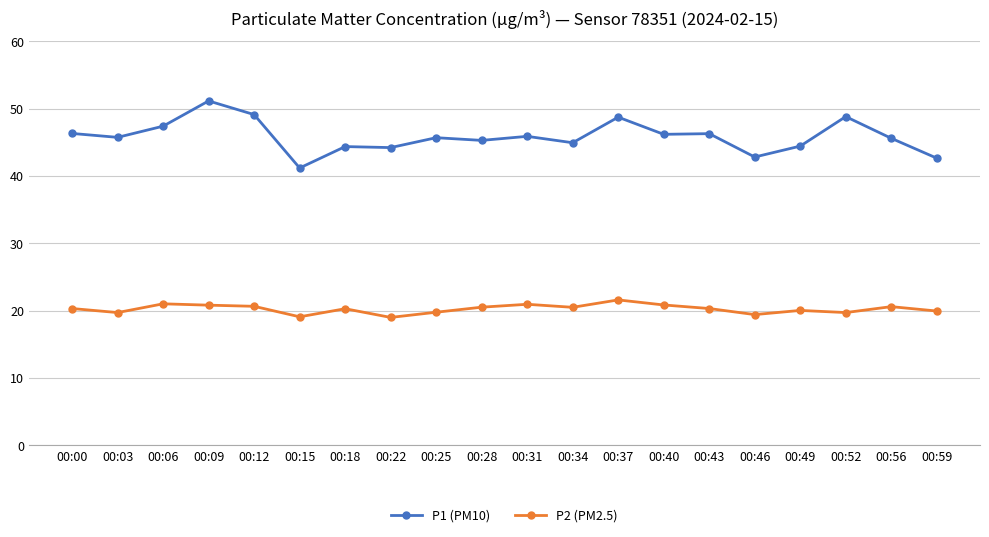

Which category has the lowest value in the P1 (PM10) series?

00:15